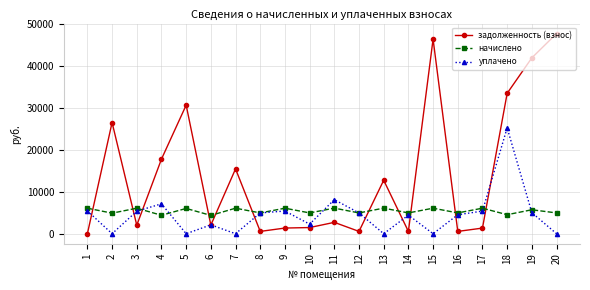

At which category is the sum across all series the highest?

18